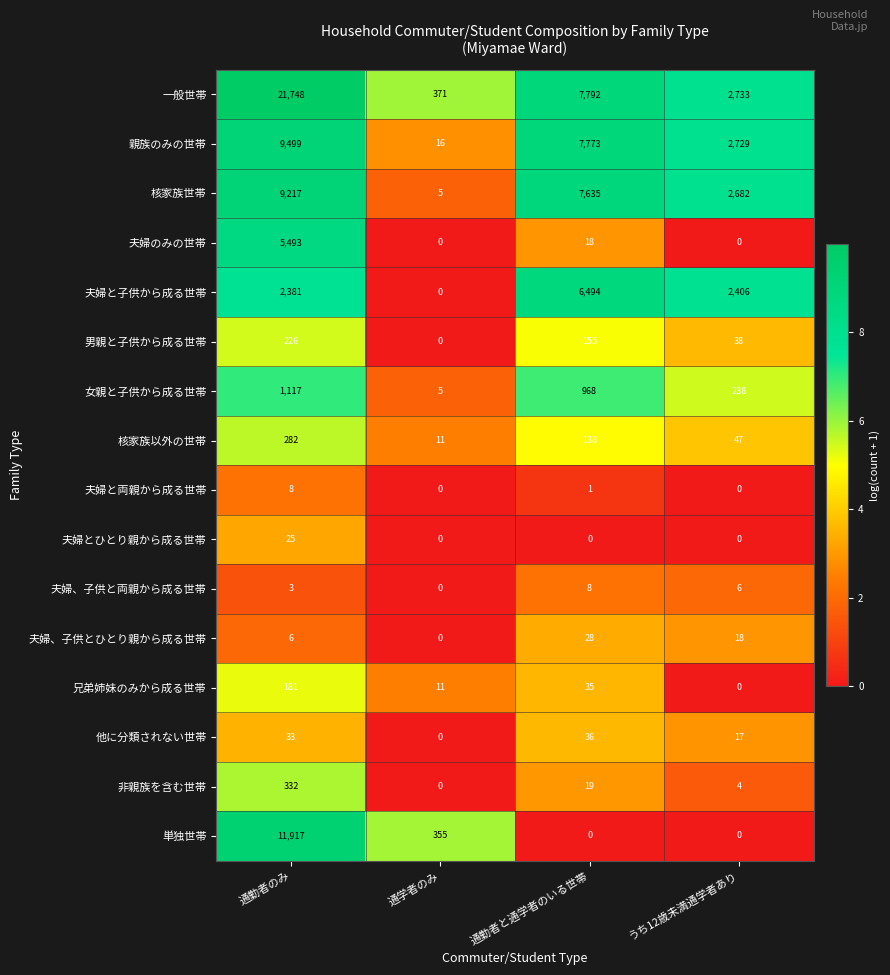

What is the approximate value of 単独世帯 at 通学者のみ, to the nearest 10?

360